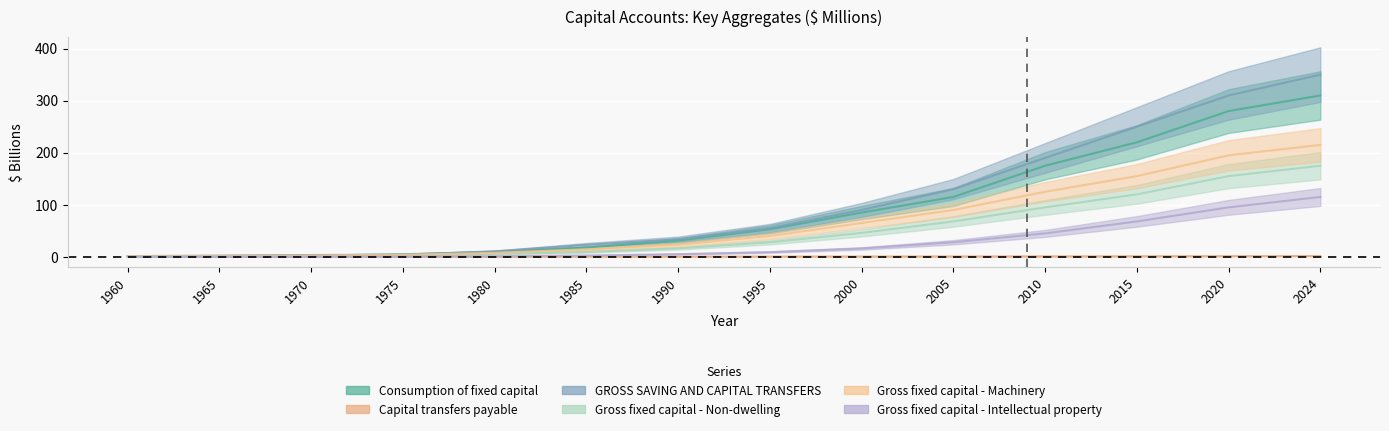

Reading right to left, what are all the values shown in this chart?

Consumption of fixed capital: 310.0	280.0	220.0	175.0	115.0	85.0	53.0	31.1	17.7	9.6	4.8	2.5	1.5	0.9
Capital transfers payable: 1.5	1.3	1.1	0.9	0.7	0.6	0.5	0.4	0.2	0.1	0.1	0.1	0.0	0.0
GROSS SAVING AND CAPITAL TRANSFERS: 350.0	310.0	250.0	190.0	130.0	90.0	55.0	33.8	23.1	10.4	4.2	3.4	2.3	1.4
Gross fixed capital - Non-dwelling: 175.0	155.0	120.0	95.0	68.0	46.0	28.0	16.2	9.3	5.6	2.8	1.7	1.1	0.6
Gross fixed capital - Machinery: 215.0	195.0	155.0	125.0	90.0	65.0	40.0	23.3	14.3	7.6	3.9	2.5	1.7	1.1
Gross fixed capital - Intellectual property: 115.0	95.0	68.0	45.0	28.0	16.0	9.0	5.1	2.5	1.1	0.4	0.3	0.2	0.1